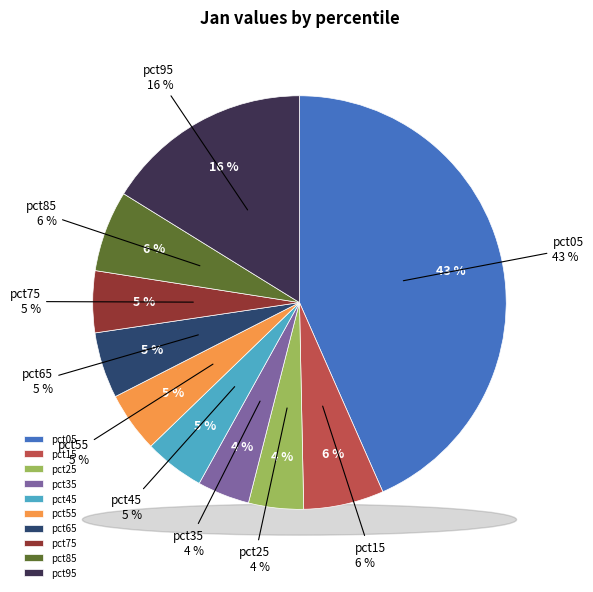

To the nearest percent, what is the difference between the largest and smallest slice percentages?

39%